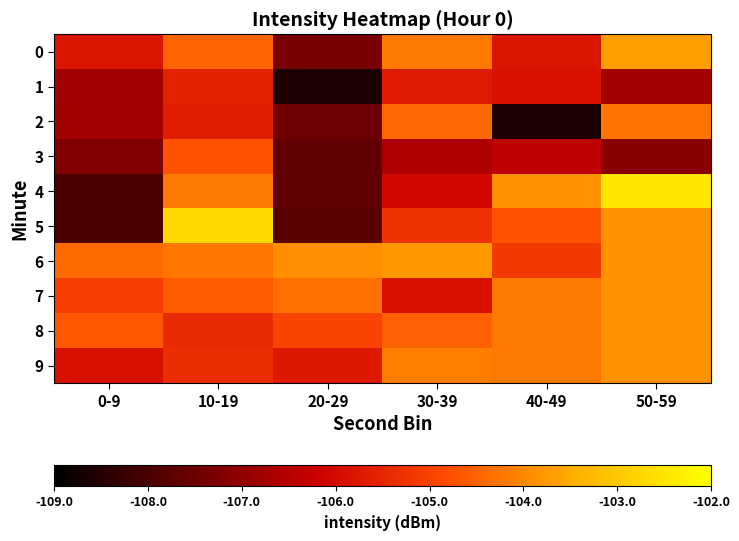

Reading left to right, what are all the values shown in this chart?

0: 0-9=-105.8	10-19=-104.5	20-29=-107.3	30-39=-104.2	40-49=-105.8	50-59=-103.7
1: 0-9=-106.8	10-19=-105.6	20-29=-108.6	30-39=-105.7	40-49=-105.9	50-59=-106.7
2: 0-9=-106.7	10-19=-105.6	20-29=-107.5	30-39=-104.4	40-49=-108.6	50-59=-104.2
3: 0-9=-107.2	10-19=-104.7	20-29=-107.7	30-39=-106.6	40-49=-106.3	50-59=-107.1
4: 0-9=-107.9	10-19=-104.2	20-29=-107.7	30-39=-106.1	40-49=-103.8	50-59=-102.4
5: 0-9=-107.9	10-19=-102.7	20-29=-107.8	30-39=-105.3	40-49=-104.7	50-59=-103.8
6: 0-9=-104.4	10-19=-104.2	20-29=-103.9	30-39=-103.8	40-49=-105.1	50-59=-103.8
7: 0-9=-105.1	10-19=-104.6	20-29=-104.3	30-39=-105.9	40-49=-104.2	50-59=-103.8
8: 0-9=-104.7	10-19=-105.4	20-29=-105.0	30-39=-104.5	40-49=-104.2	50-59=-103.8
9: 0-9=-105.9	10-19=-105.3	20-29=-105.8	30-39=-104.1	40-49=-104.2	50-59=-103.8